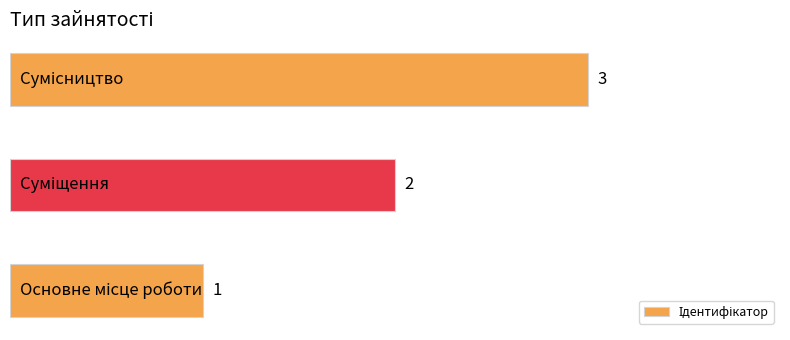

How many bars are there in total?

3